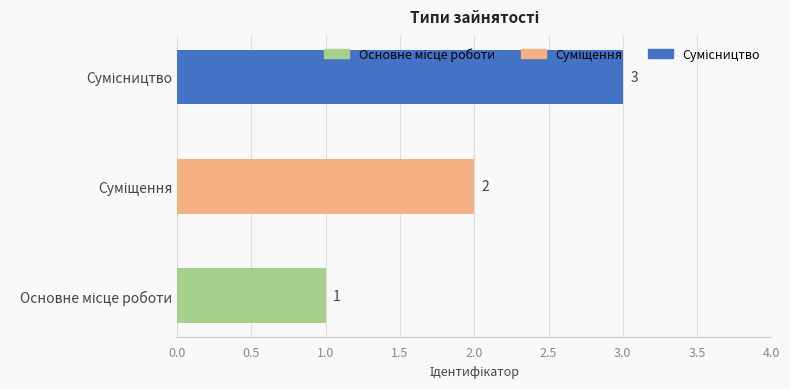

Are the bars grouped side by side (vs. stacked)?

No